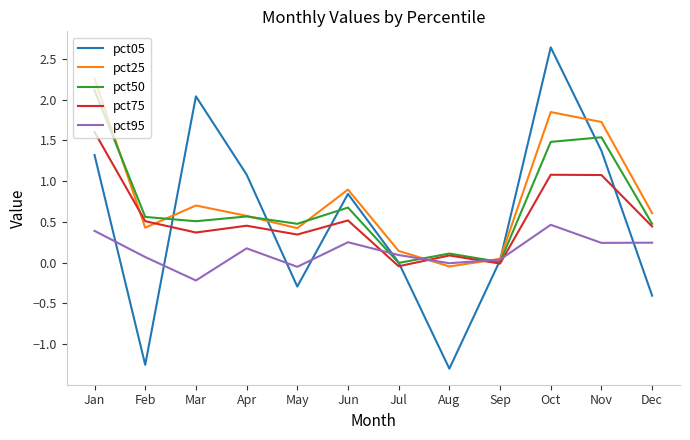

Is the value of pct50 at Jun greater than the value of pct75 at Nov?

No